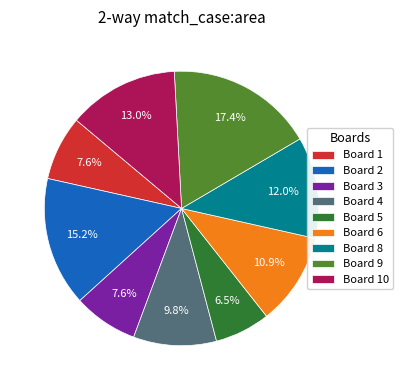

How much of the chart is everything except Board 3?

92.4%